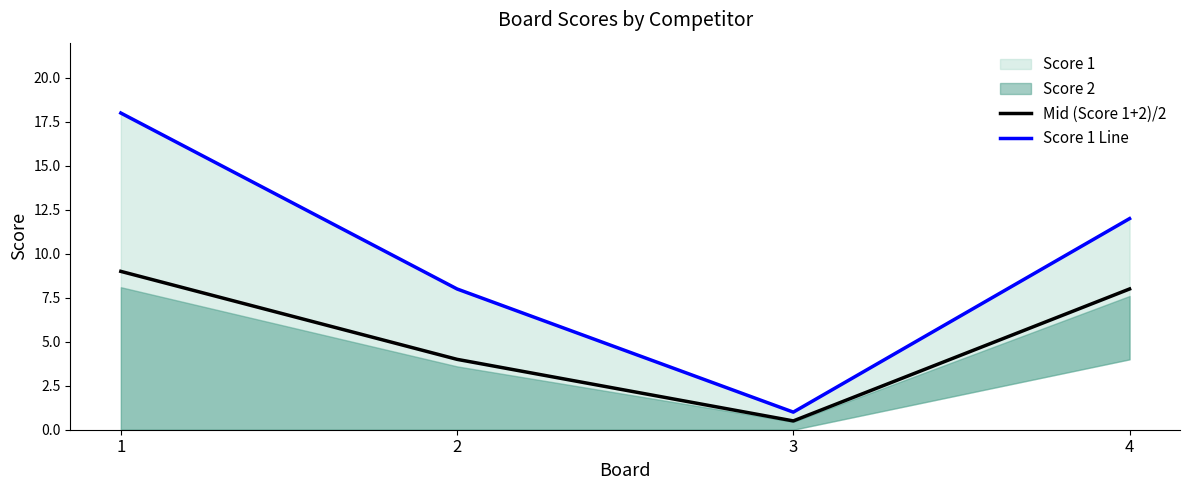

The Mid (Score 1+2)/2 series shows 0.8 at 3. True or false?

False